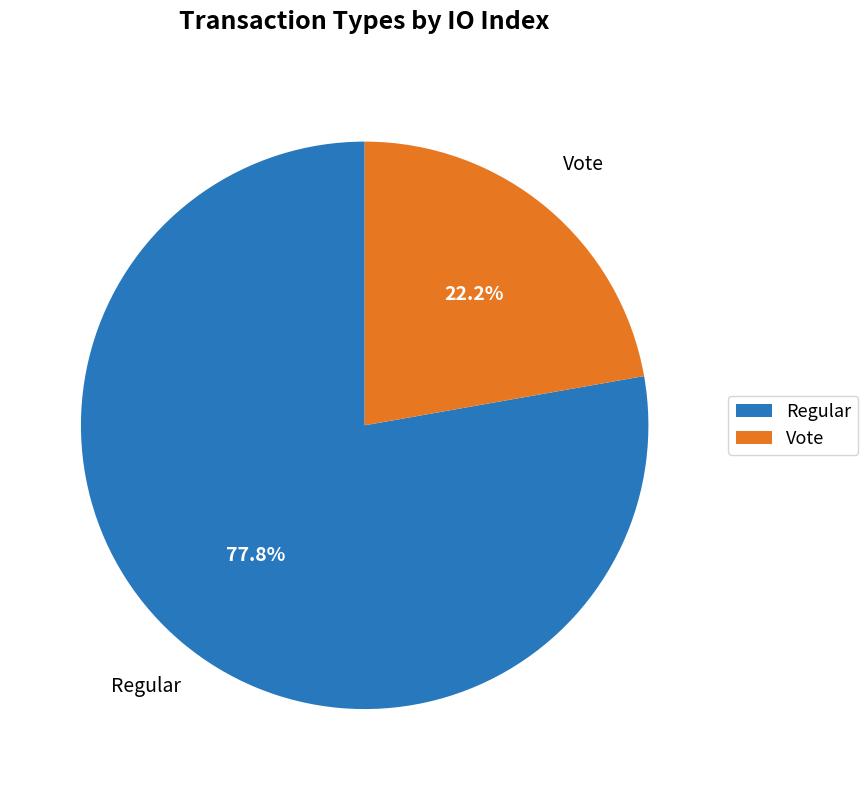

Count the number of slices in the pie.

2